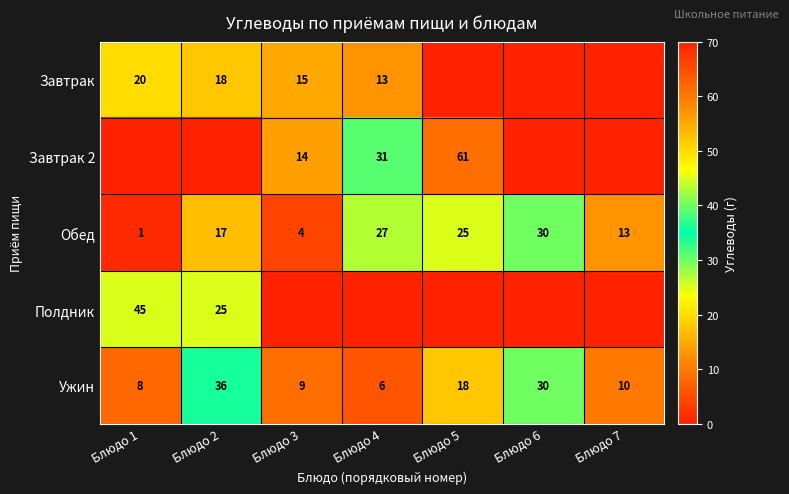

At which label is Ужин closest to 21?

Блюдо 5